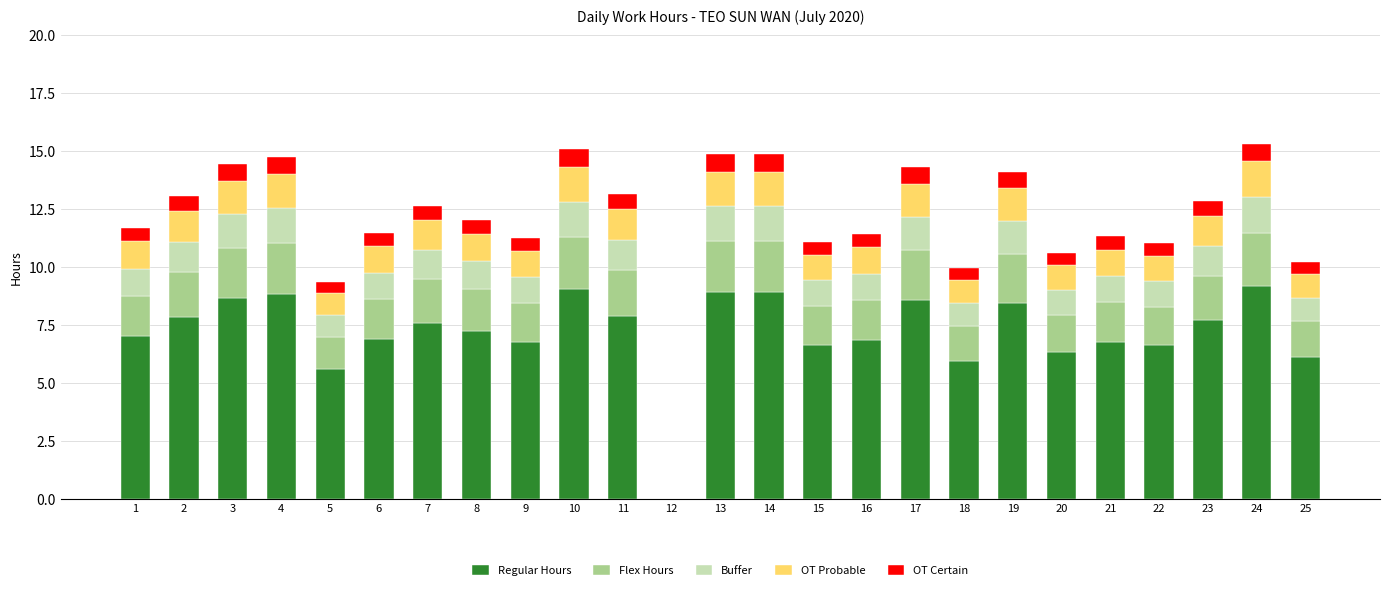

Are the bars grouped side by side (vs. stacked)?

No